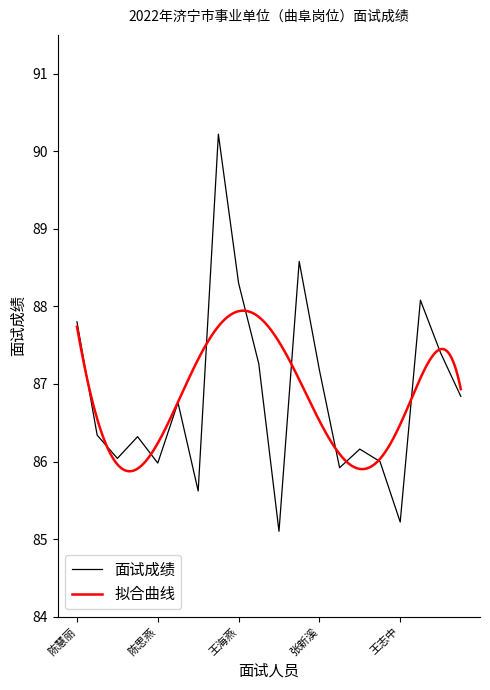

True or false: there are more than 1 points higher than both neighbors.

True